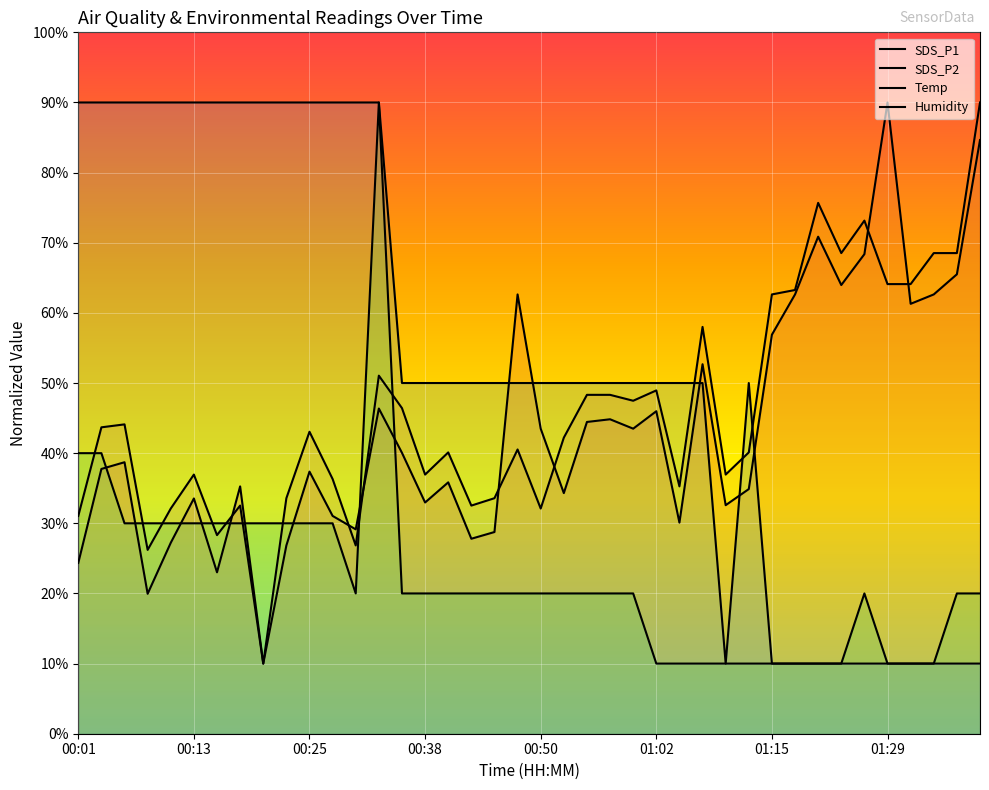

What is the total value across all series at 00:25?

200.4